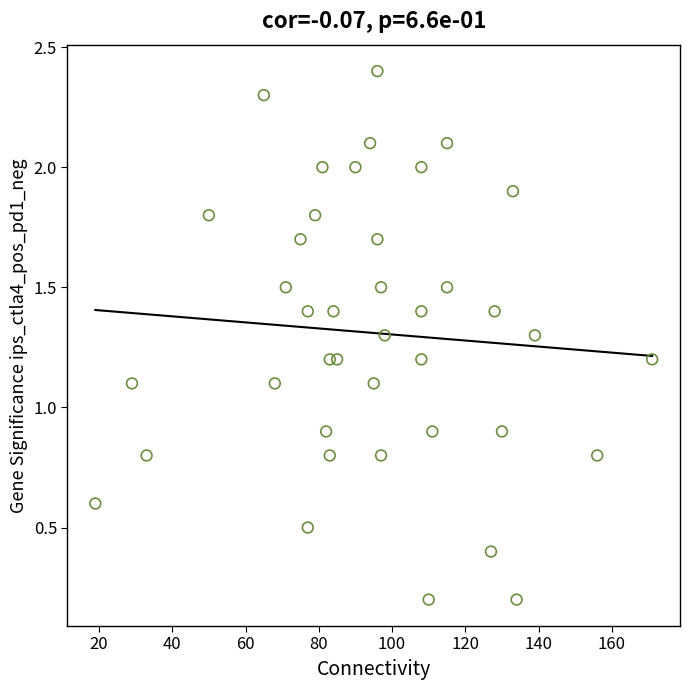

What is the range of Y values (max minus min)?

2.2